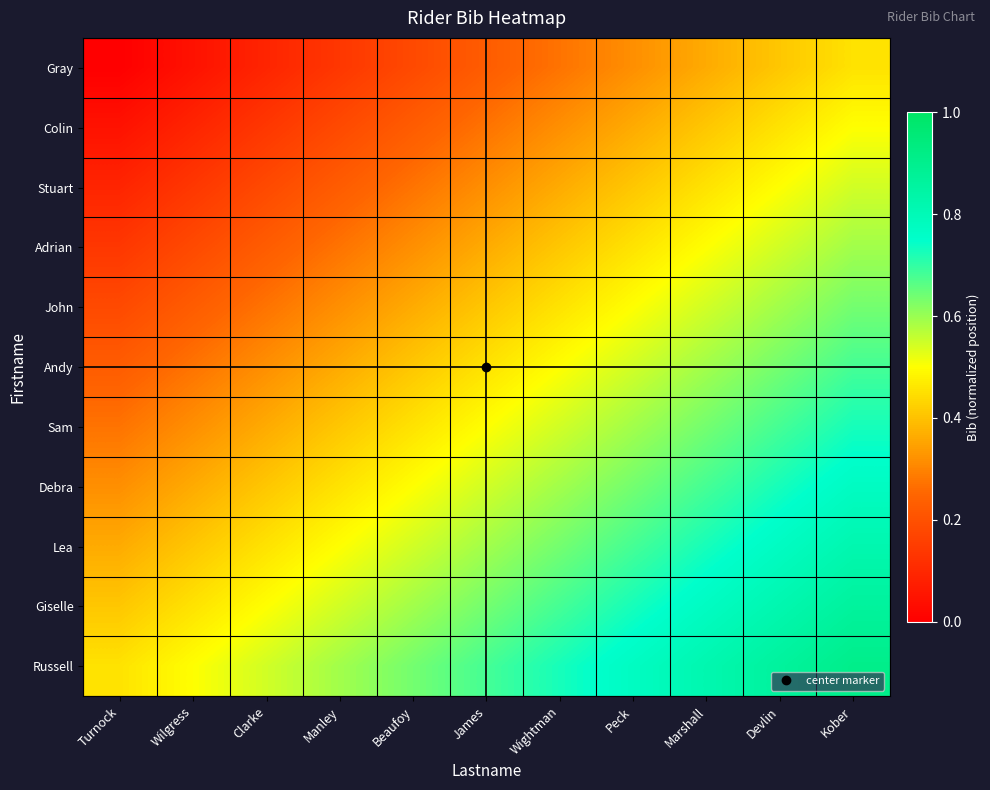

Reading right to left, transcribe all the data shown in this chart.

Gray: Kober=0.5	Devlin=0.4	Marshall=0.4	Peck=0.3	Wightman=0.3	James=0.2	Beaufoy=0.2	Manley=0.1	Clarke=0.1	Wilgress=0.0	Turnock=0.0
Colin: Kober=0.5	Devlin=0.5	Marshall=0.4	Peck=0.4	Wightman=0.3	James=0.3	Beaufoy=0.2	Manley=0.2	Clarke=0.1	Wilgress=0.1	Turnock=0.0
Stuart: Kober=0.5	Devlin=0.5	Marshall=0.5	Peck=0.4	Wightman=0.4	James=0.3	Beaufoy=0.3	Manley=0.2	Clarke=0.2	Wilgress=0.1	Turnock=0.1
Adrian: Kober=0.6	Devlin=0.5	Marshall=0.5	Peck=0.5	Wightman=0.4	James=0.4	Beaufoy=0.3	Manley=0.3	Clarke=0.2	Wilgress=0.2	Turnock=0.1
John: Kober=0.6	Devlin=0.6	Marshall=0.5	Peck=0.5	Wightman=0.5	James=0.4	Beaufoy=0.4	Manley=0.3	Clarke=0.3	Wilgress=0.2	Turnock=0.2
Andy: Kober=0.7	Devlin=0.6	Marshall=0.6	Peck=0.5	Wightman=0.5	James=0.5	Beaufoy=0.4	Manley=0.4	Clarke=0.3	Wilgress=0.3	Turnock=0.2
Sam: Kober=0.7	Devlin=0.7	Marshall=0.6	Peck=0.6	Wightman=0.5	James=0.5	Beaufoy=0.5	Manley=0.4	Clarke=0.4	Wilgress=0.3	Turnock=0.3
Debra: Kober=0.8	Devlin=0.7	Marshall=0.7	Peck=0.6	Wightman=0.6	James=0.5	Beaufoy=0.5	Manley=0.5	Clarke=0.4	Wilgress=0.4	Turnock=0.3
Lea: Kober=0.8	Devlin=0.8	Marshall=0.7	Peck=0.7	Wightman=0.6	James=0.6	Beaufoy=0.5	Manley=0.5	Clarke=0.5	Wilgress=0.4	Turnock=0.4
Giselle: Kober=0.9	Devlin=0.8	Marshall=0.8	Peck=0.7	Wightman=0.7	James=0.6	Beaufoy=0.6	Manley=0.5	Clarke=0.5	Wilgress=0.5	Turnock=0.4
Russell: Kober=0.9	Devlin=0.9	Marshall=0.8	Peck=0.8	Wightman=0.7	James=0.7	Beaufoy=0.6	Manley=0.6	Clarke=0.5	Wilgress=0.5	Turnock=0.5